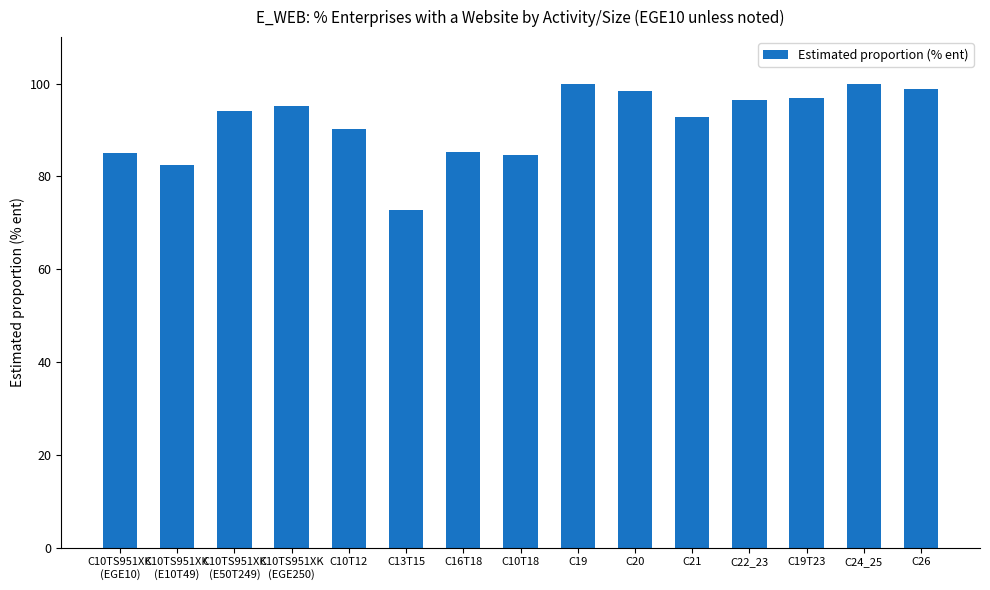

What is the label of the 8th bar from the right?

C10T18